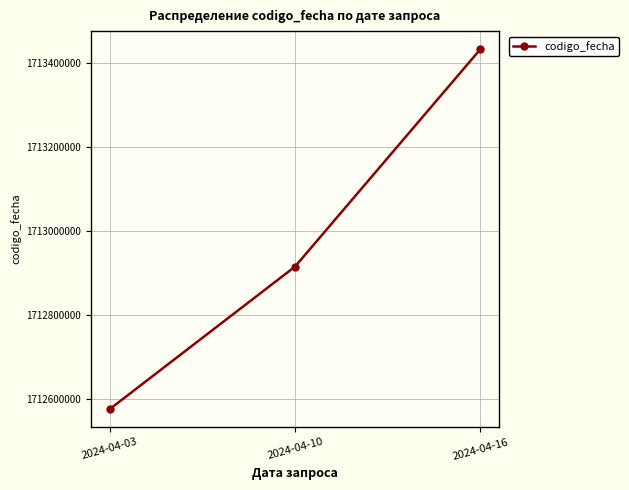

Count the number of data series in this chart.

1